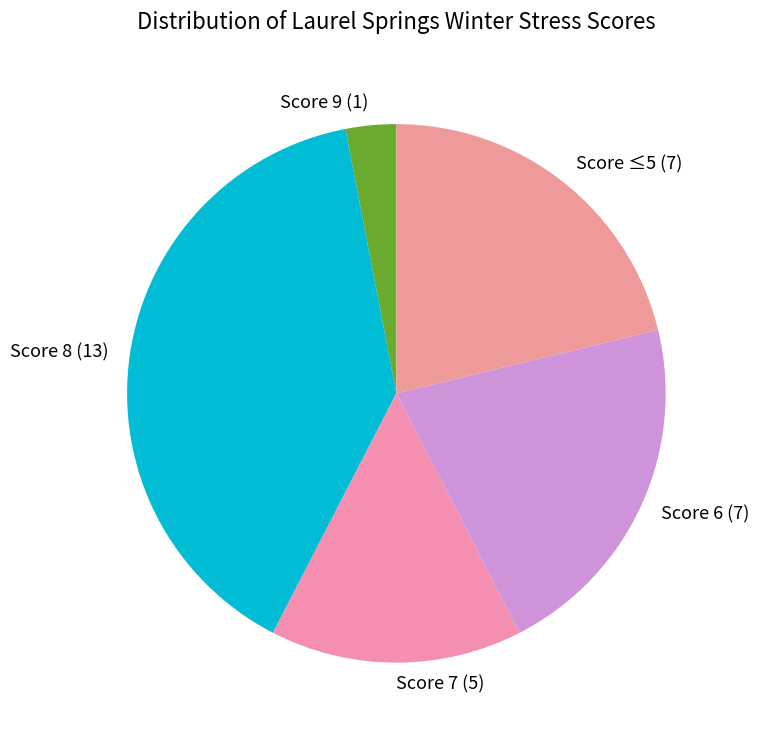

True or false: Score 8 (13) accounts for 39% of the total.

True